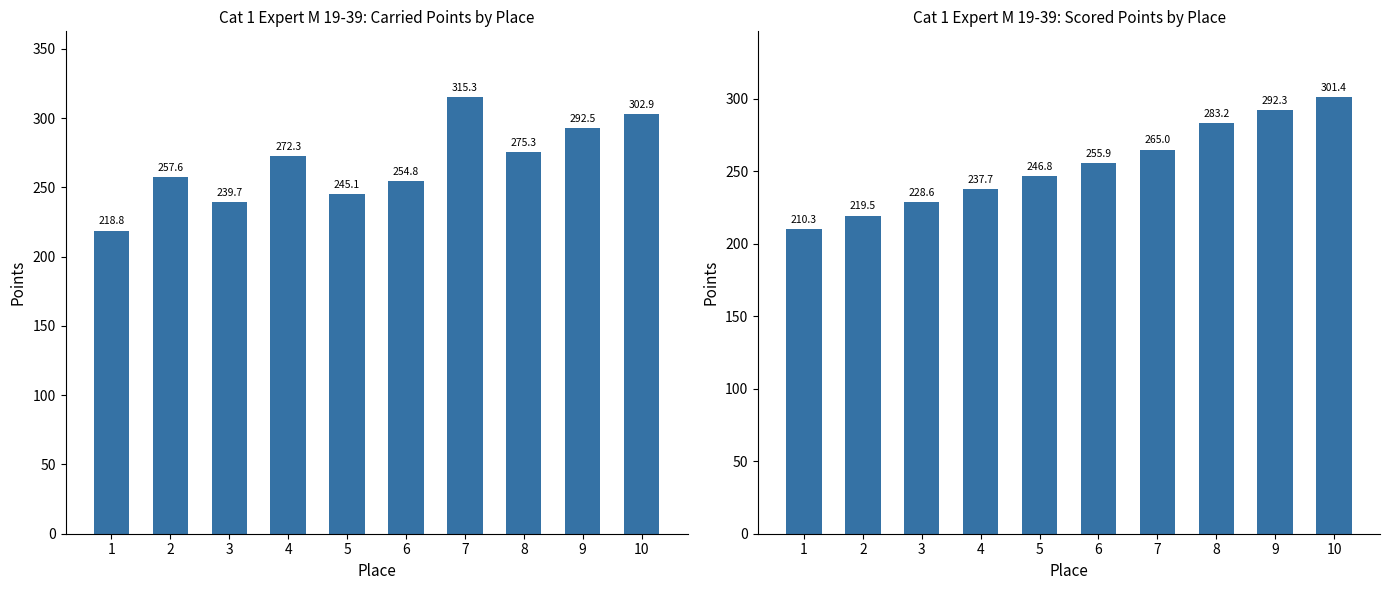

Where is Scored Points nearest to the value 255?

6